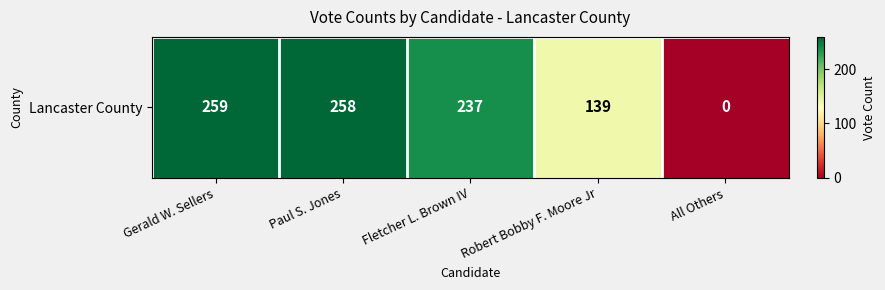

Rank the categories by value from lowest to highest.

All Others, Robert Bobby F. Moore Jr, Fletcher L. Brown IV, Paul S. Jones, Gerald W. Sellers